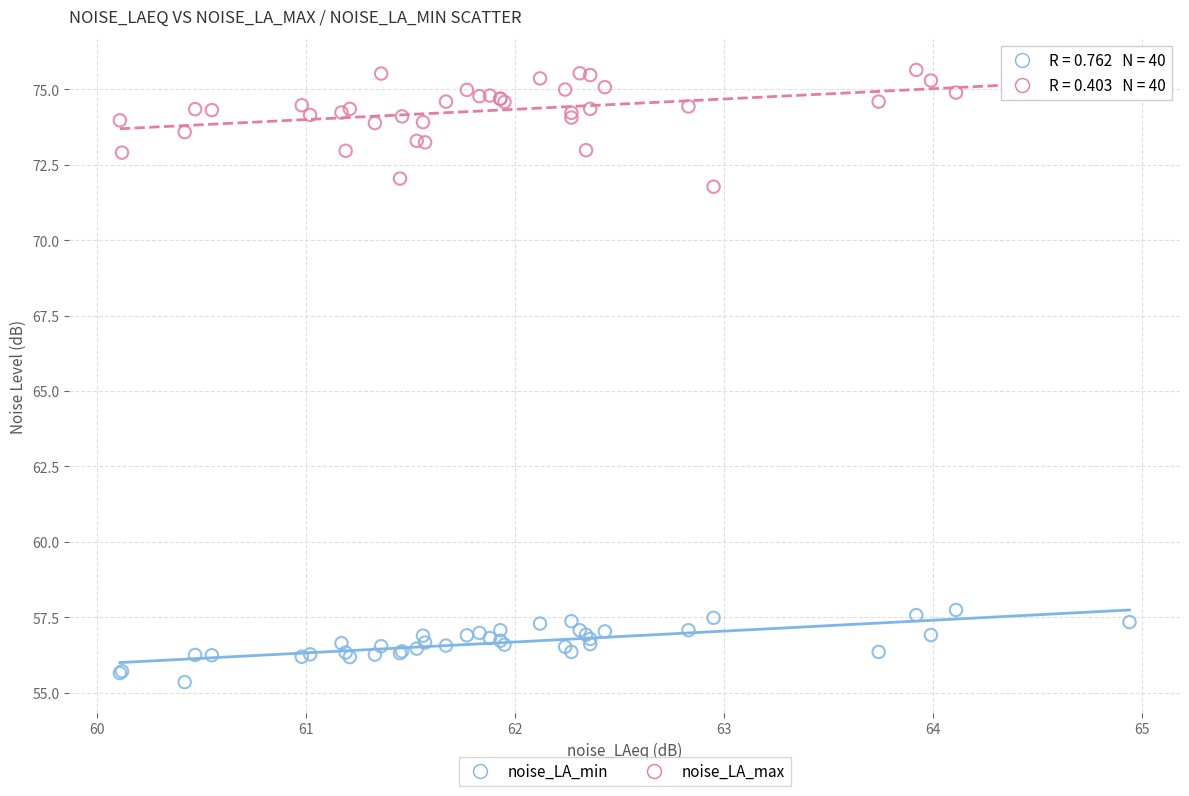

What is the X range (max minus min) for the scatter plot?

4.8